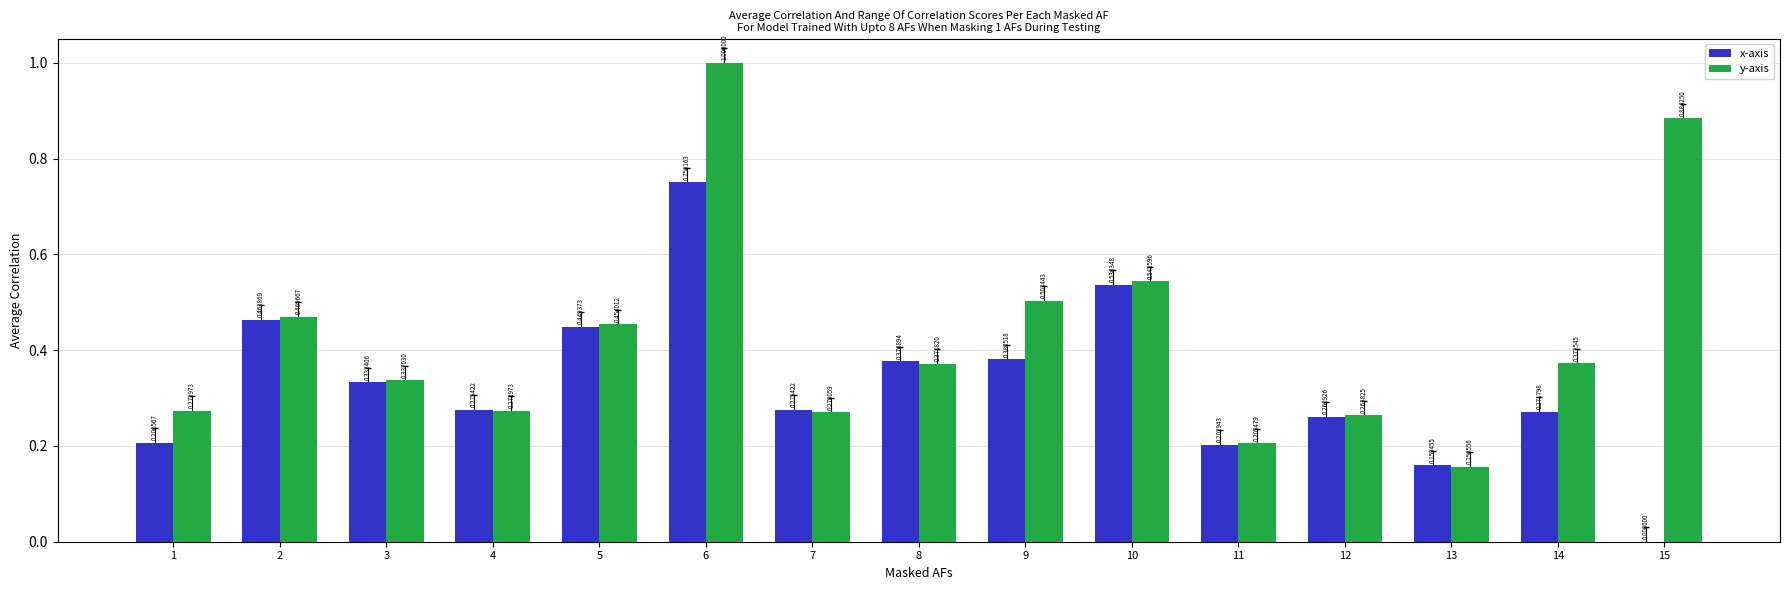

How many values in x-axis are above zero?

14